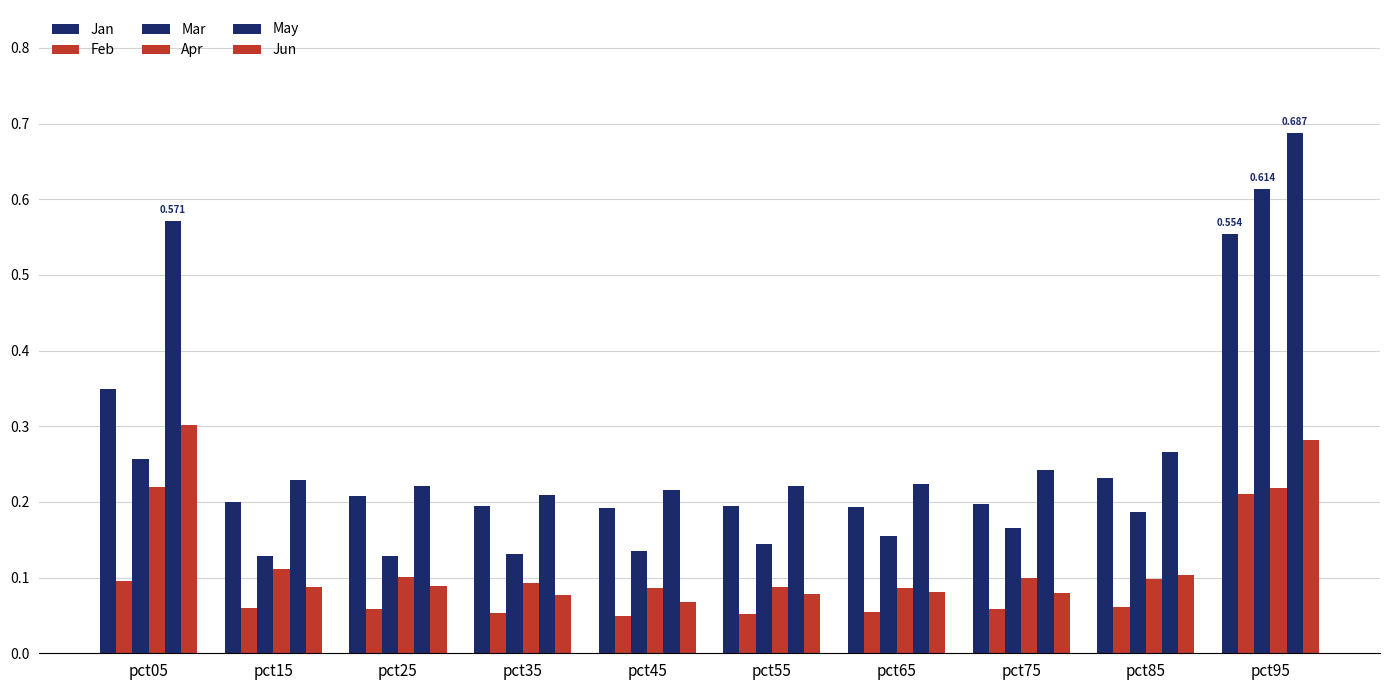

How many distinct data groups are displayed?

6